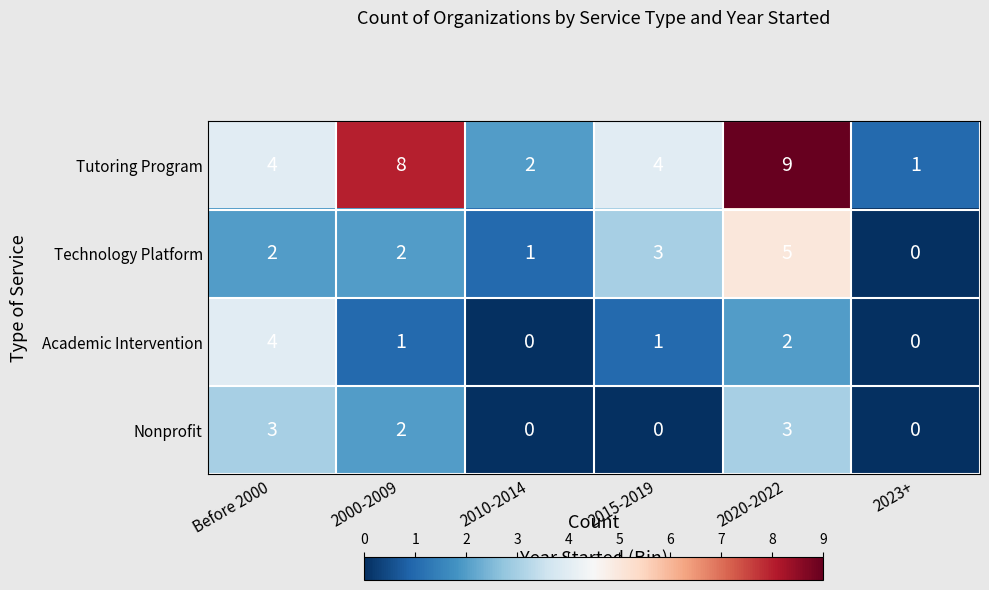

Is it true that Technology Platform equals 0 at 2010-2014?

False